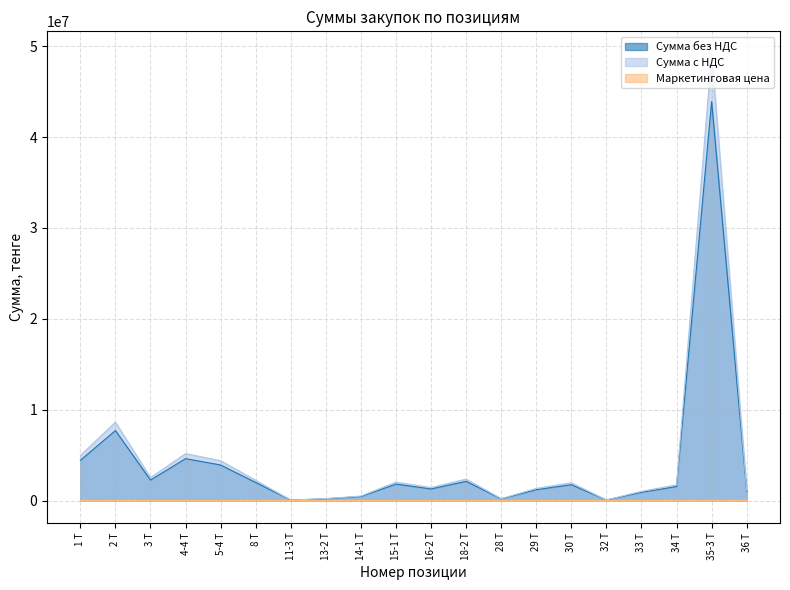

How many lines are shown in the chart?

3